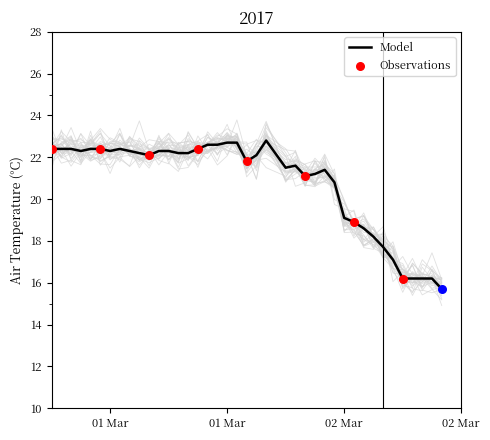

Between 2017-03-02T00:00:00Z and 2017-03-01T08:00:00Z, which is larger?

2017-03-01T08:00:00Z